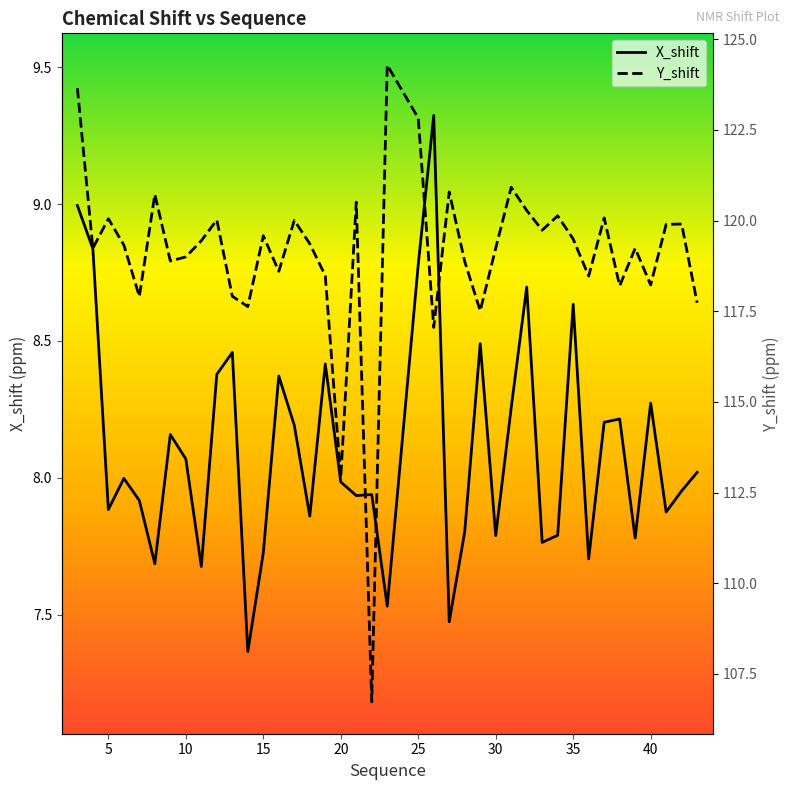

Which series has the largest range (max minus min)?

Y_shift